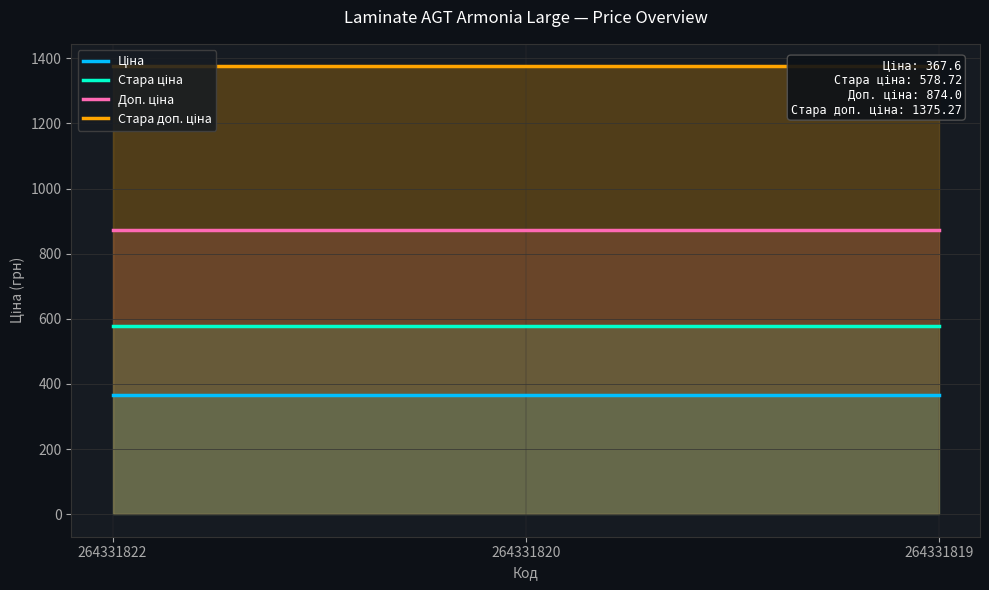

What is the highest value of the Стара доп. ціна series?

1375.3